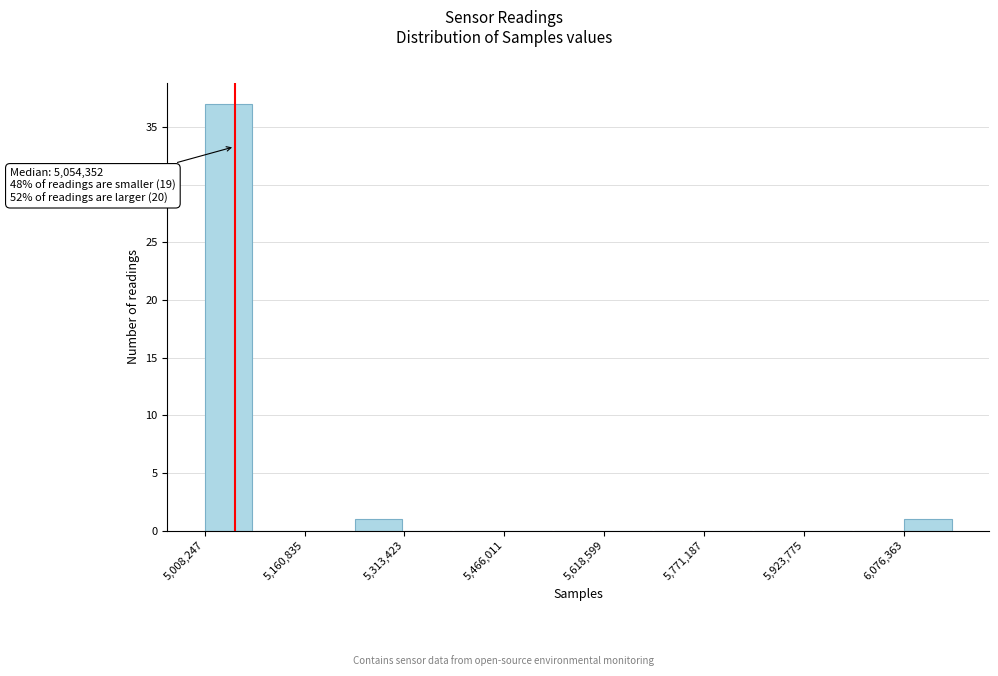

Read against the x-axis, roughly where is the centre of the tallest bar?

5040000